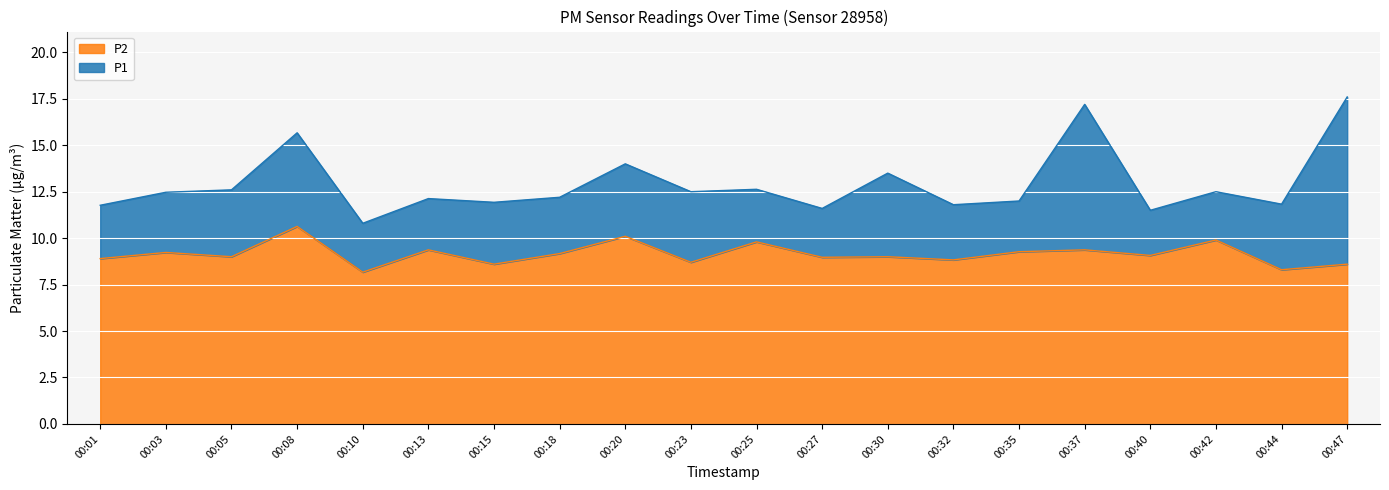

How many interior local peaks does the P1 series have?

7